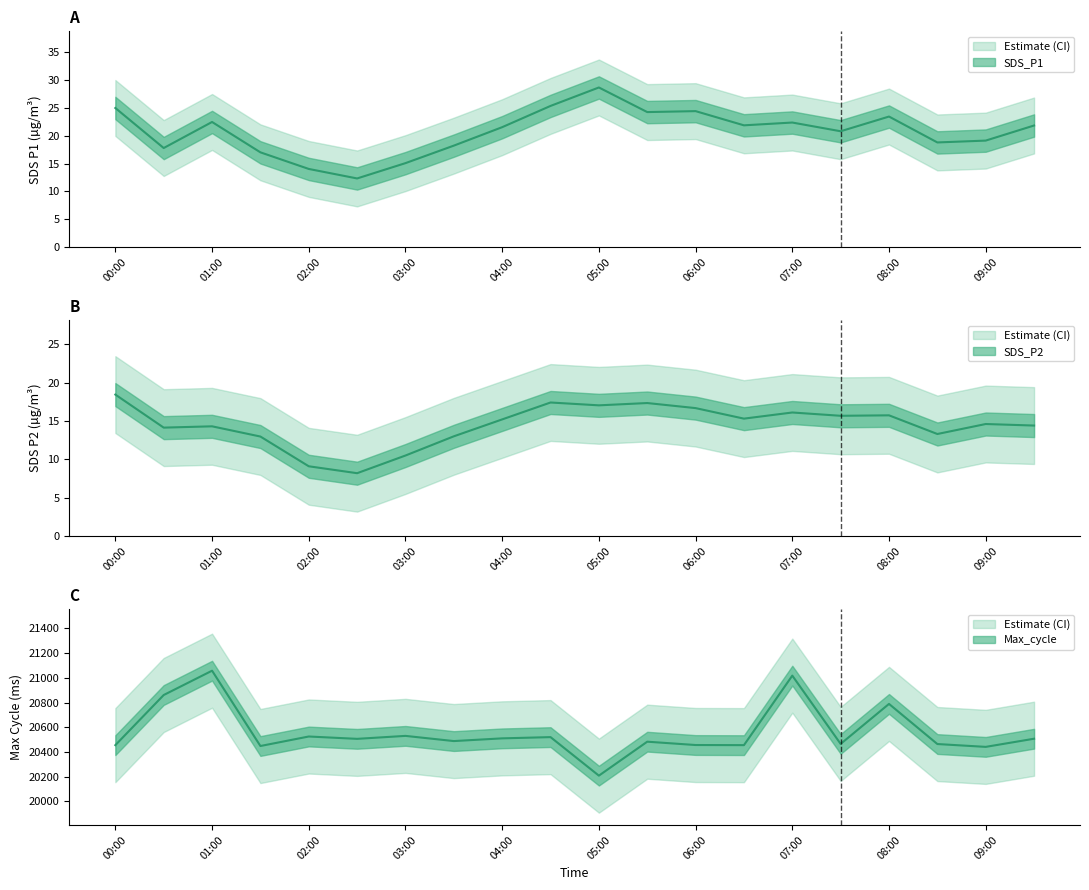

Where is the first local maximum for SDS_P2?

01:00